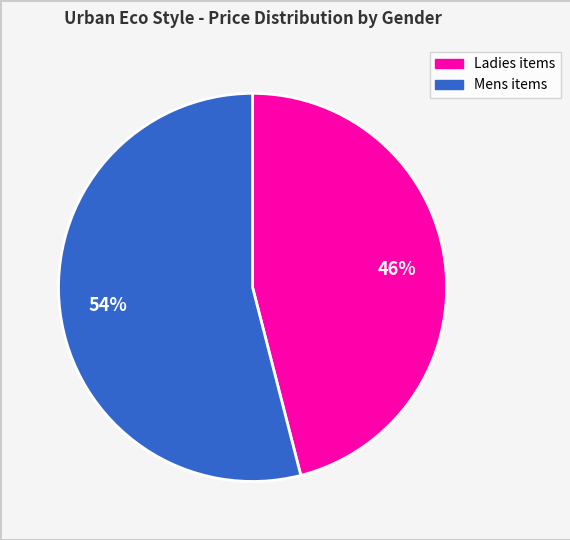

Does any single category account for the majority?

Yes